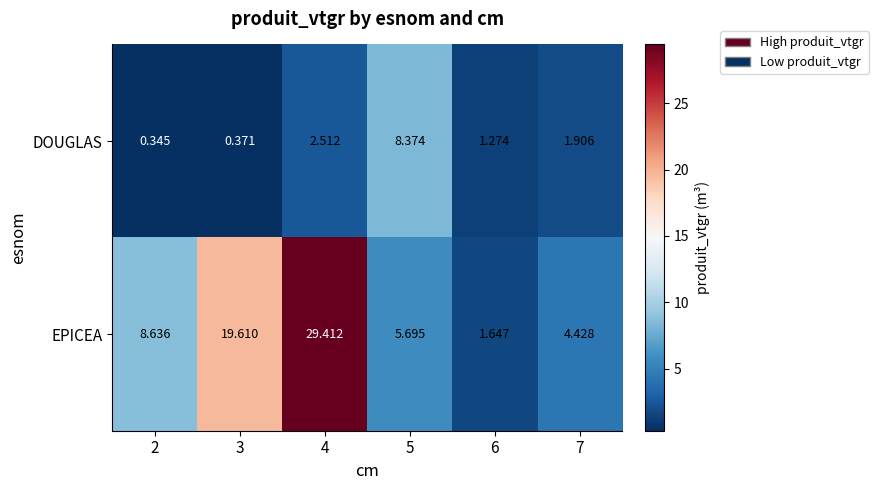

Which series has the largest total across all categories?

EPICEA